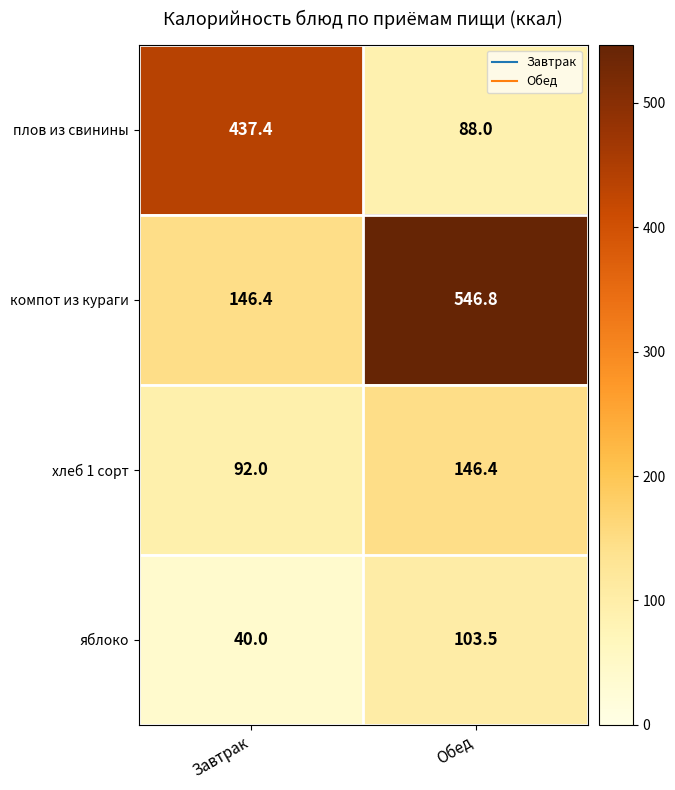

Where is яблоко nearest to the value 71?

Завтрак